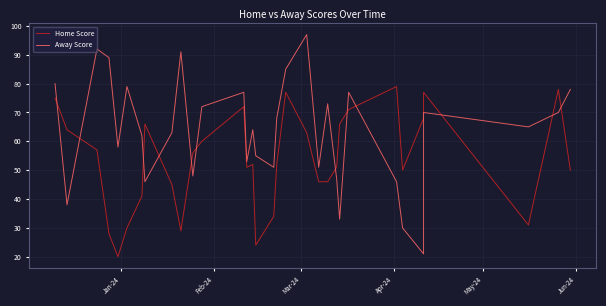

How many intersections are there between Home Score and Away Score?

12